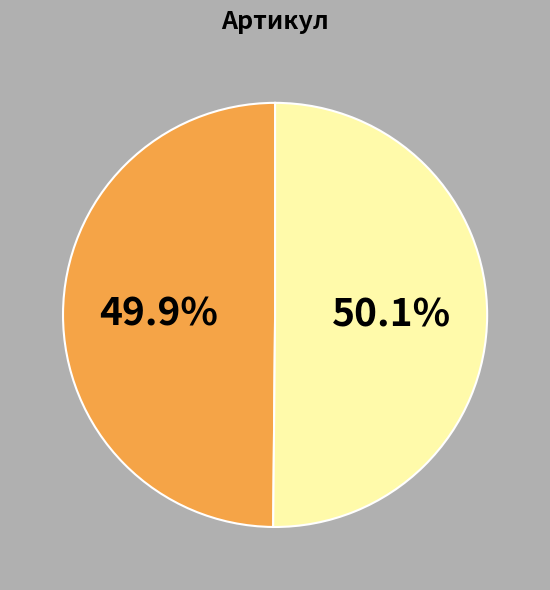

Is there any slice that represents more than half of the pie?

Yes